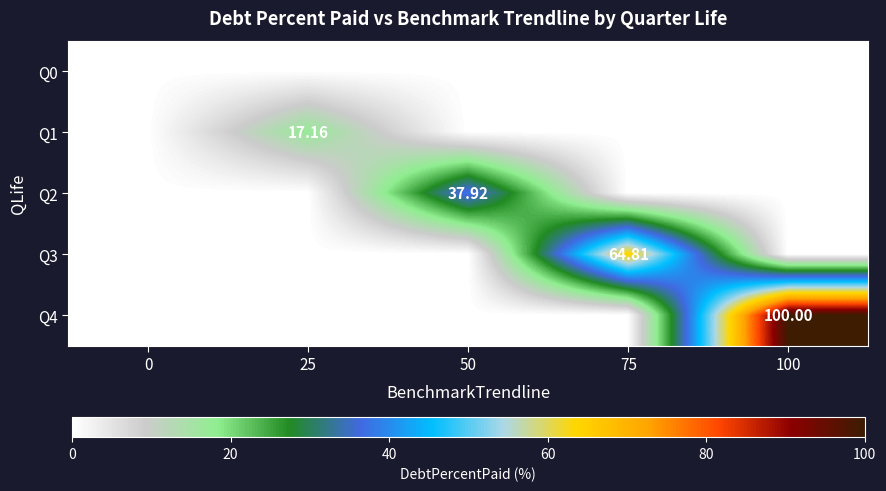

What is the difference between the maximum and minimum values in the Q2 series?

37.9